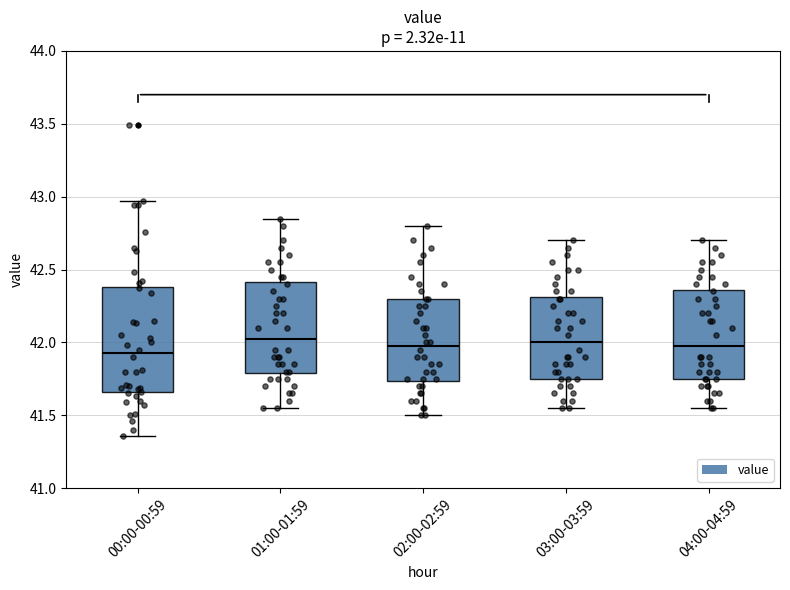

Where does the upper whisker of the box for 03:00-03:59 end on the y-axis? The values are not printed on the chart, so give them approximately, as read against the axis.

42.70